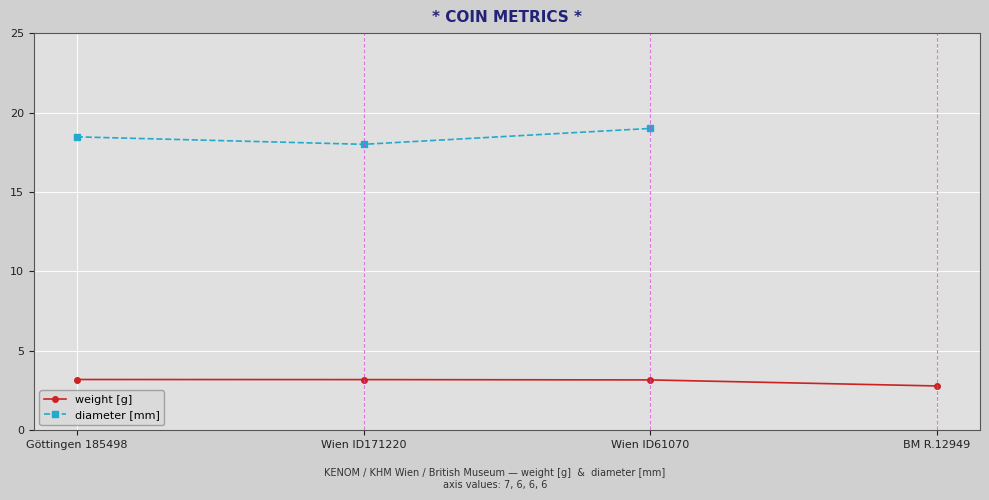

True or false: weight [g] and diameter [mm] intersect in this chart.

False